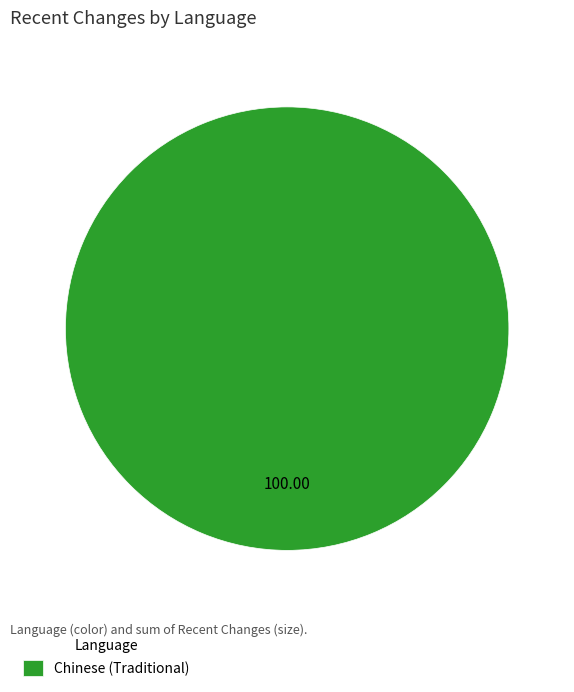

Rank the categories by value from highest to lowest.

Chinese (Traditional)